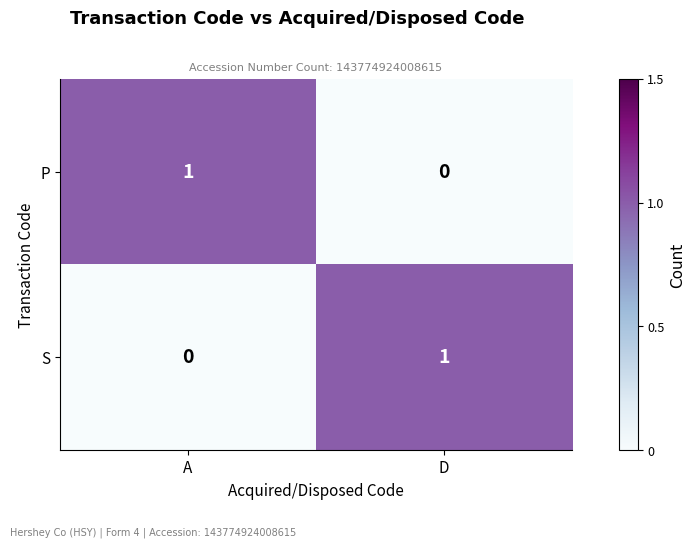

Where is S nearest to the value 0?

A